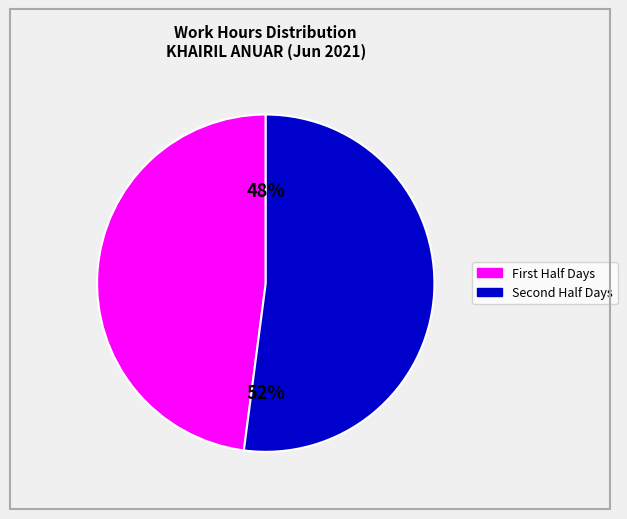

To the nearest percent, what is the difference between the largest and smallest slice percentages?

4%